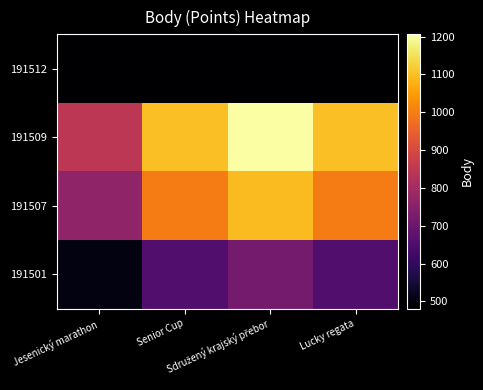

What is the total value across all series at Jesenický marathon?

2448.6